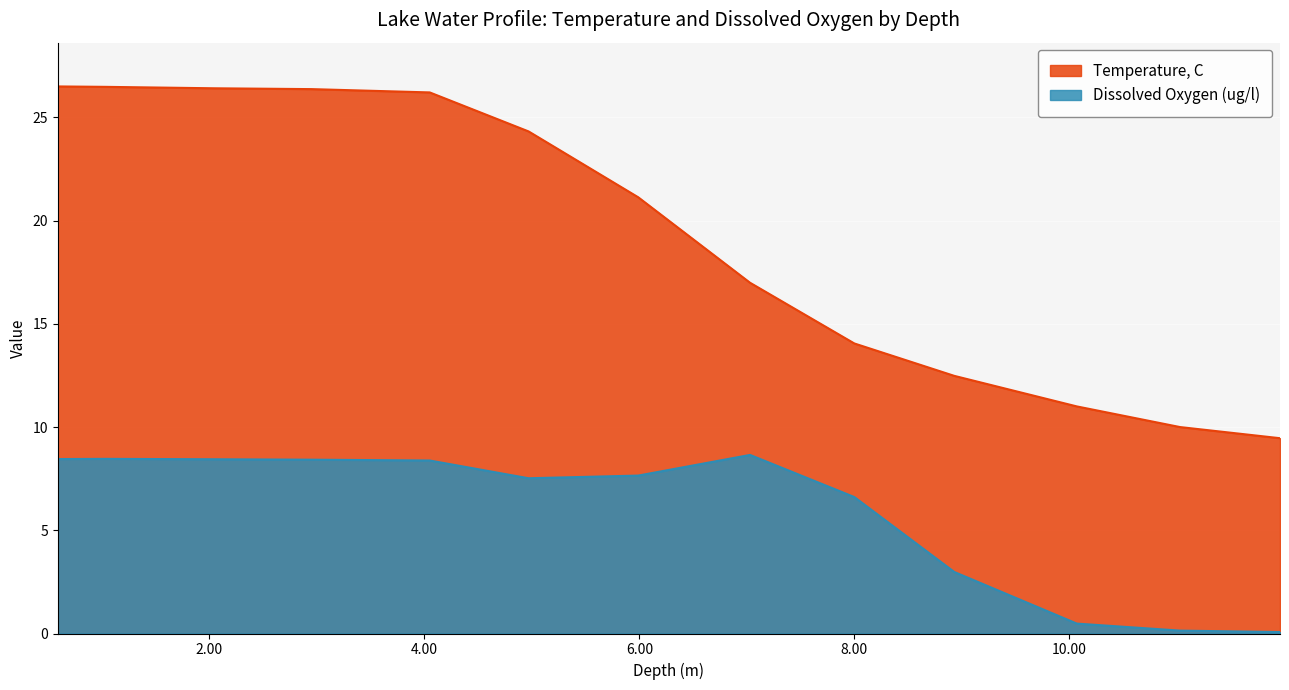

What is the difference between the second highest and minimum values in the Temperature, C series?

17.0